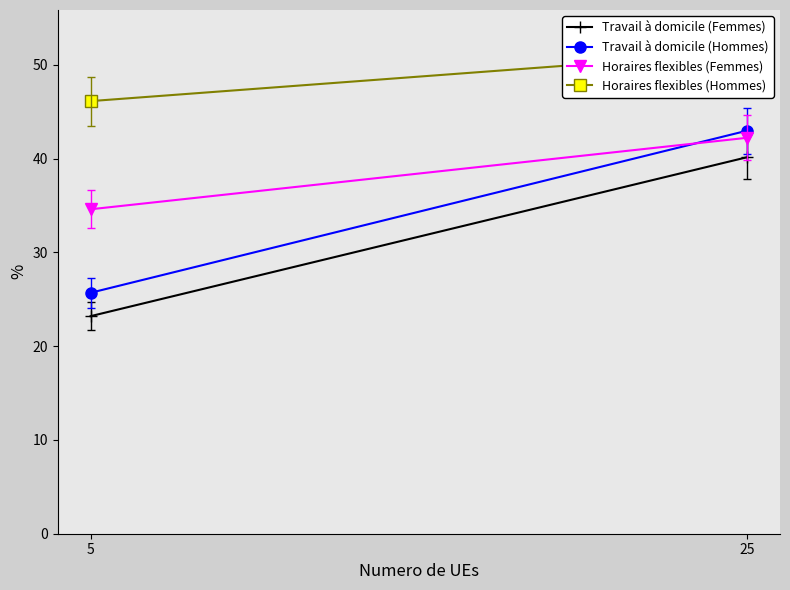

True or false: Travail à domicile (Hommes) has a value of 25.7 at 5.

True